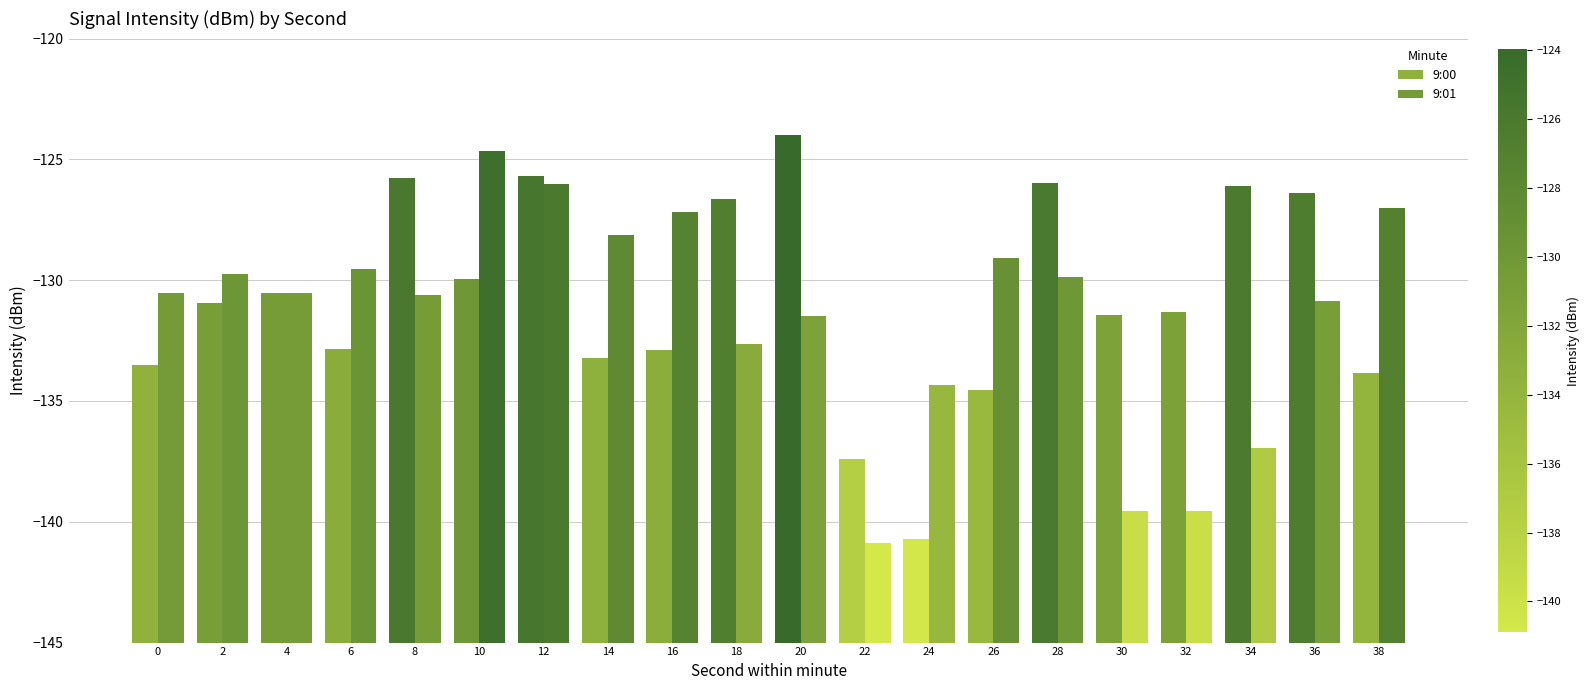

At which label does 9:00 reach its minimum?

24